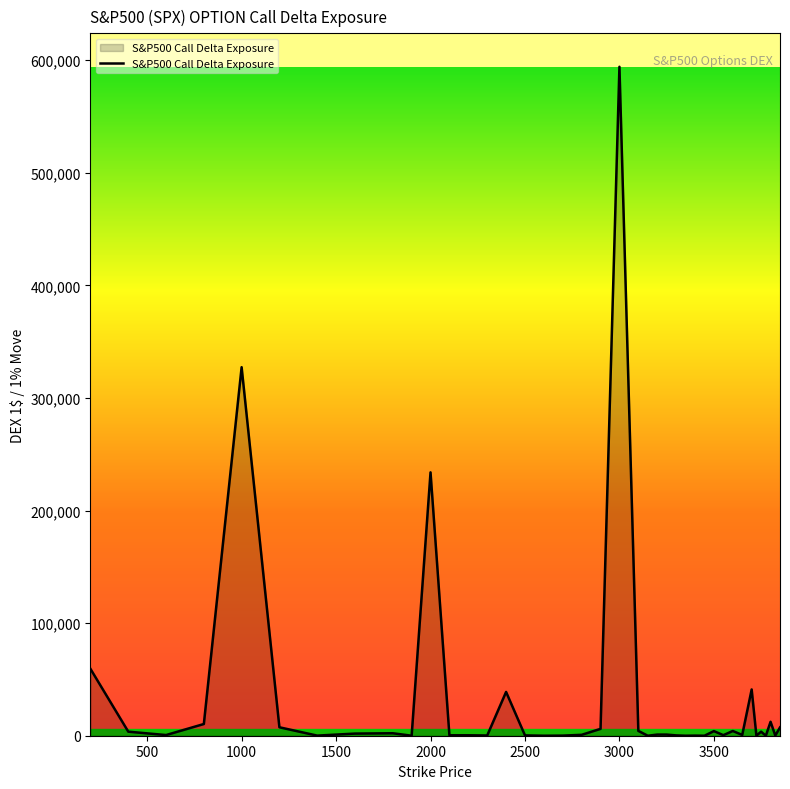

What is the difference between the maximum and minimum values?

594100